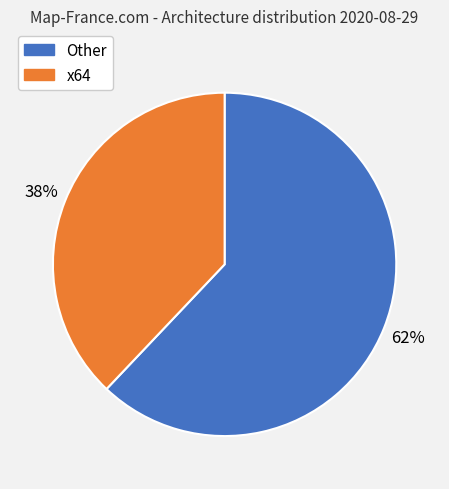

Is there any slice that represents more than half of the pie?

Yes